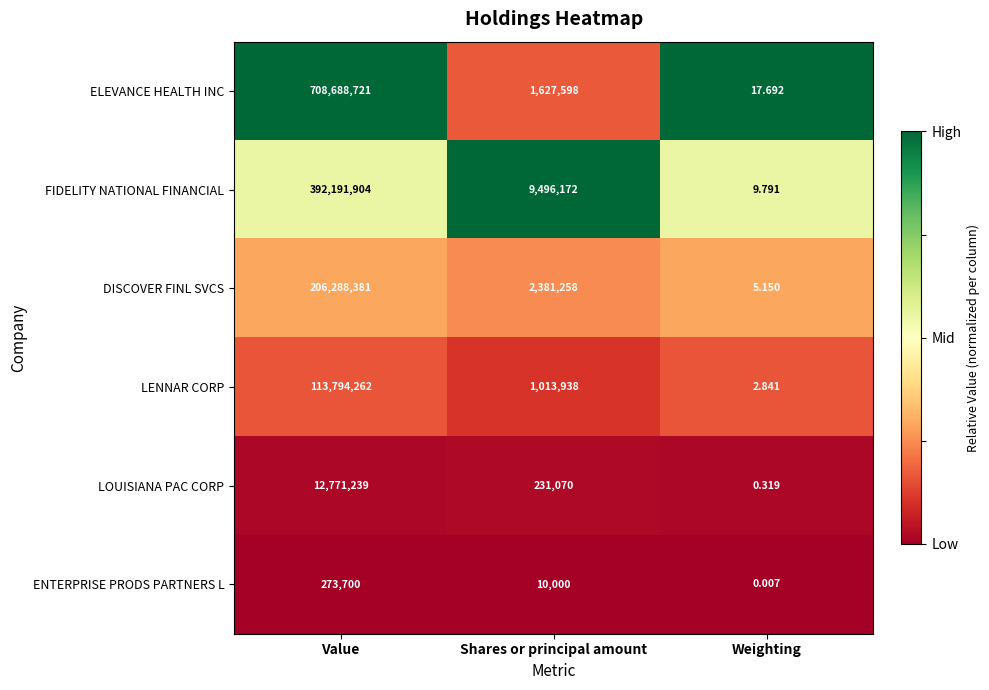

Where is FIDELITY NATIONAL FINANCIAL nearest to the value 196095956?

Shares or principal amount